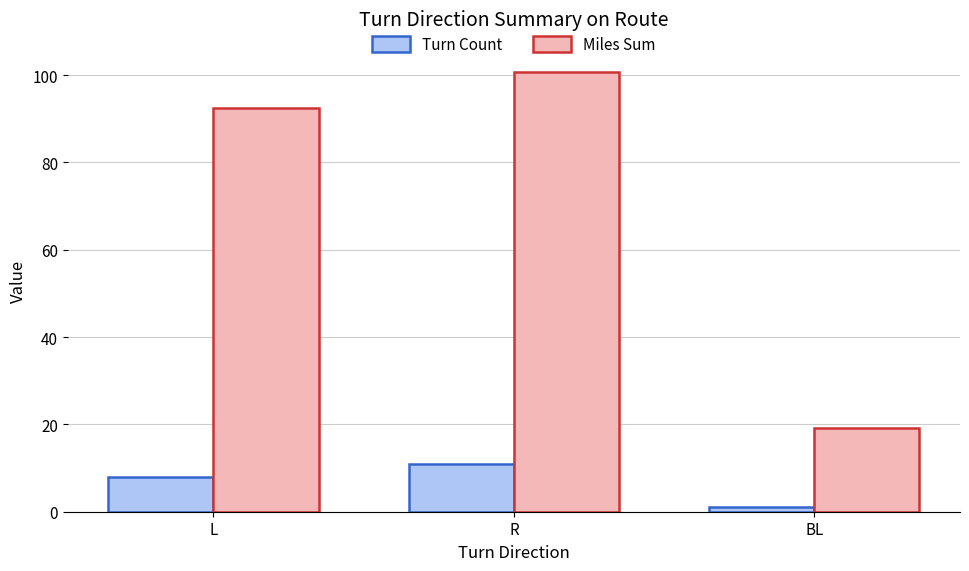

The Miles Sum series shows 100.7 at R. True or false?

True